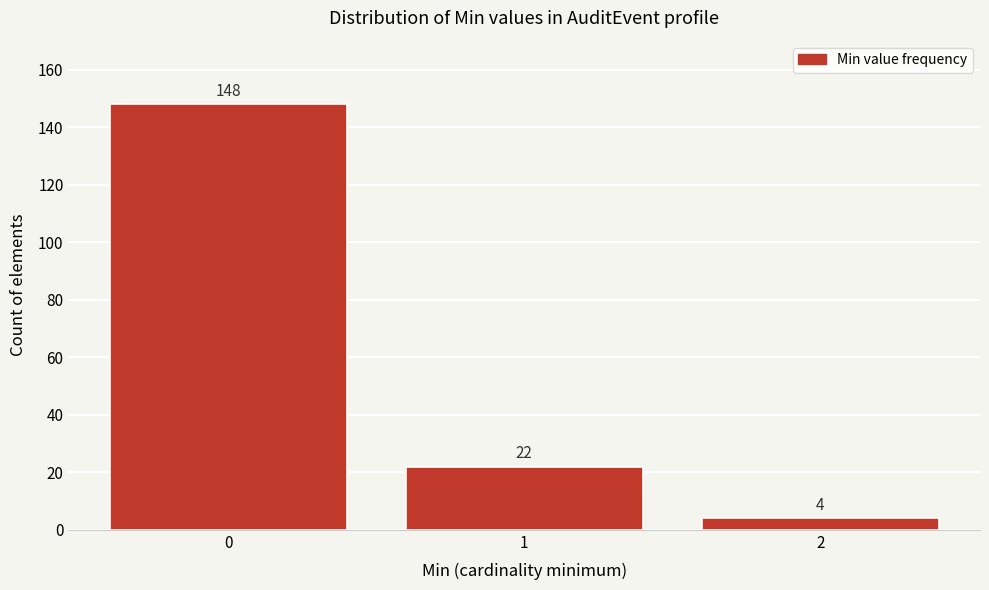

Reading right to left, what are all the values shown in this chart?

4	22	148